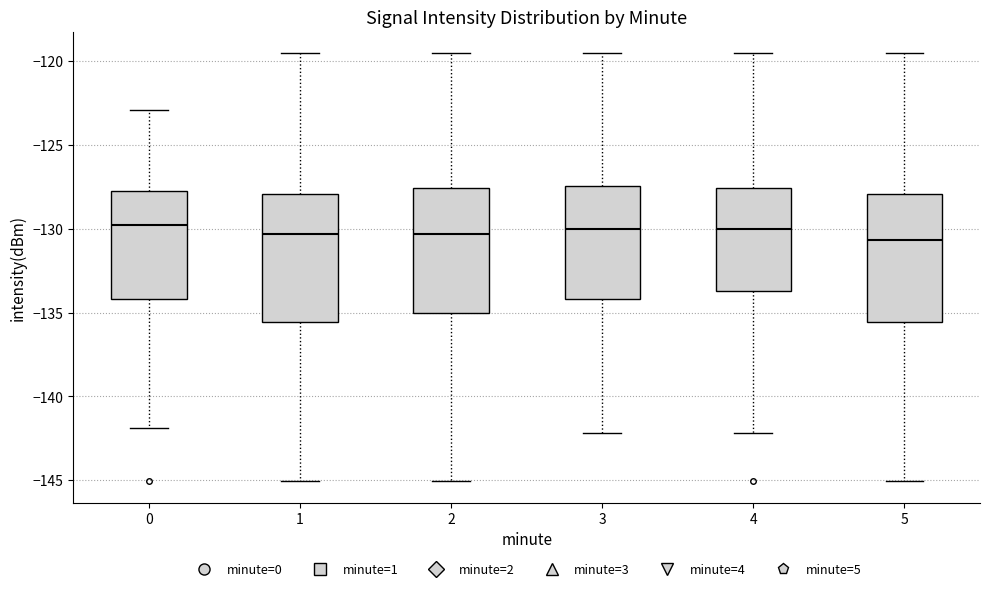

Reading left to right, transcribe this box plot: for each box, give where its median line is, the range the box spans, and where its two whiskers end, as read against the y-axis. The values are not printed on the chart, so give them approximately, as read against the axis.

0: median -130.0, box -134.0 to -128.0, whiskers -142.0 to -123.0
1: median -130.5, box -135.5 to -128.0, whiskers -145.0 to -119.5
2: median -130.5, box -135.0 to -127.5, whiskers -145.0 to -119.5
3: median -130.0, box -134.0 to -127.5, whiskers -142.0 to -119.5
4: median -130.0, box -133.5 to -127.5, whiskers -142.0 to -119.5
5: median -130.5, box -135.5 to -128.0, whiskers -145.0 to -119.5